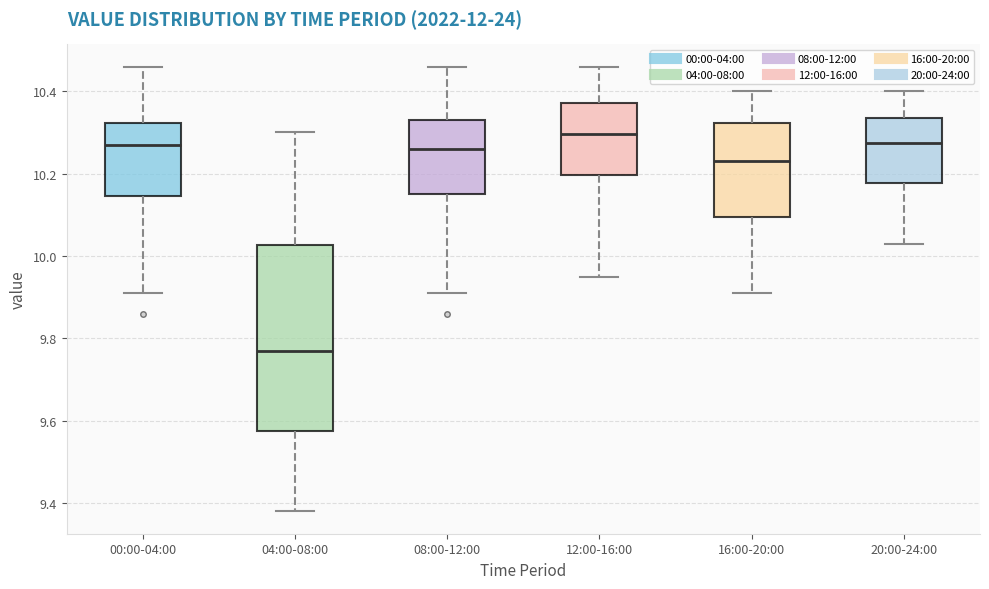

Which box's median line is the highest?

12:00-16:00